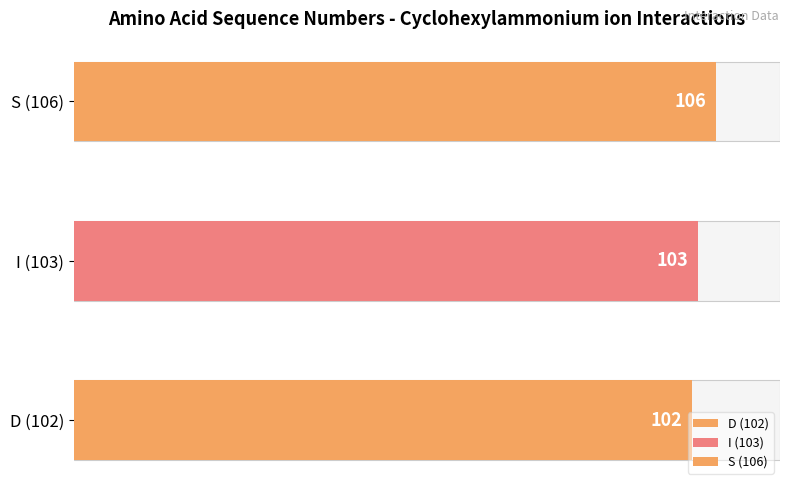

At which label does the data first exceed 103?

S (106)